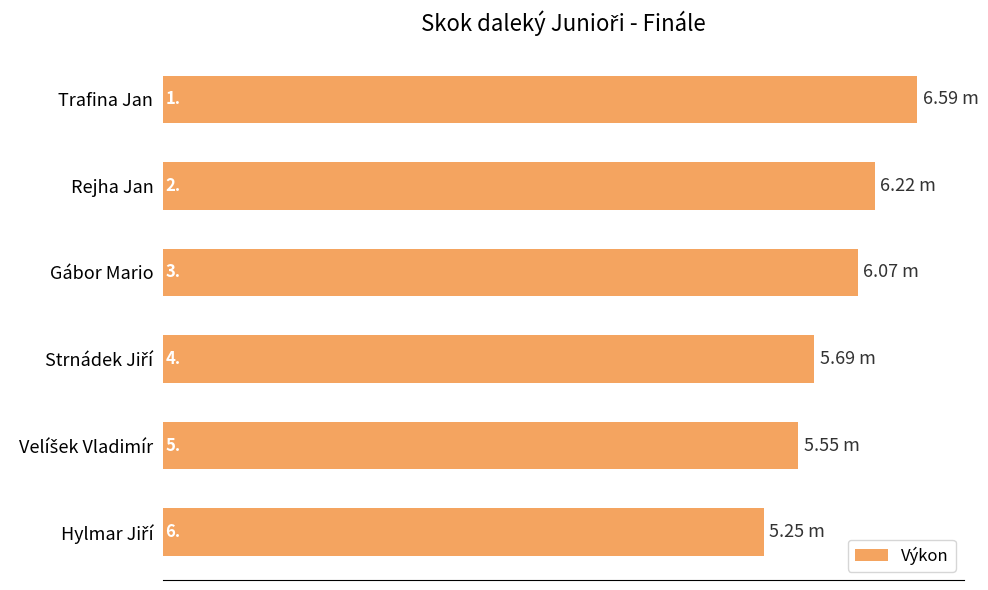

What is the smallest value displayed?

5.2